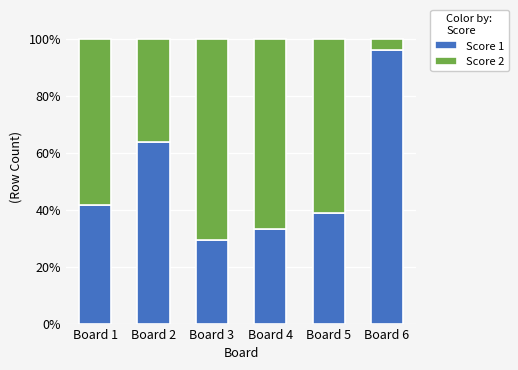

What is the maximum value for Score 1?

96.2